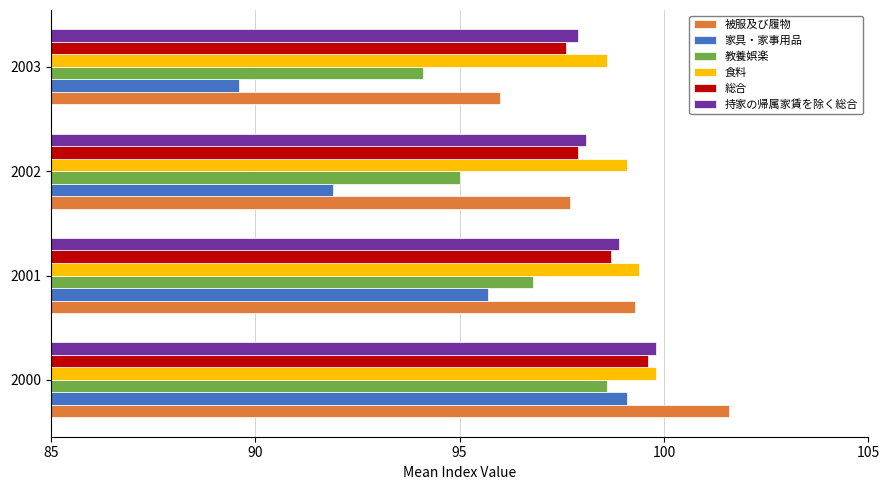

What is the difference between the highest and lowest values at 2001?

3.7